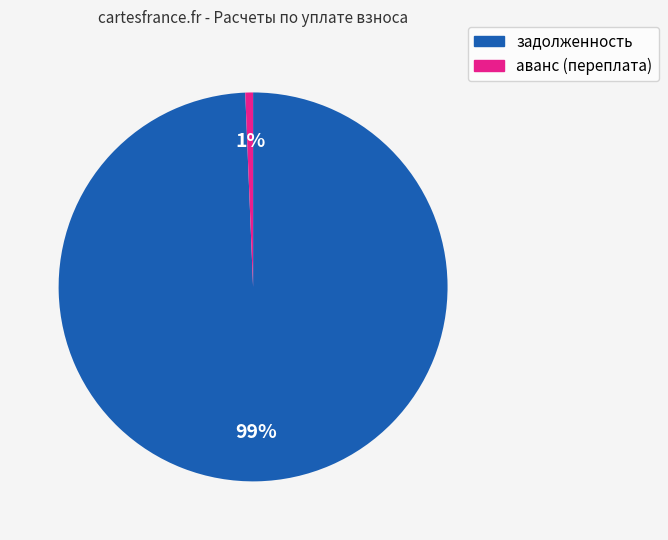

Do аванс (переплата) and задолженность together represent more than half of the pie?

Yes